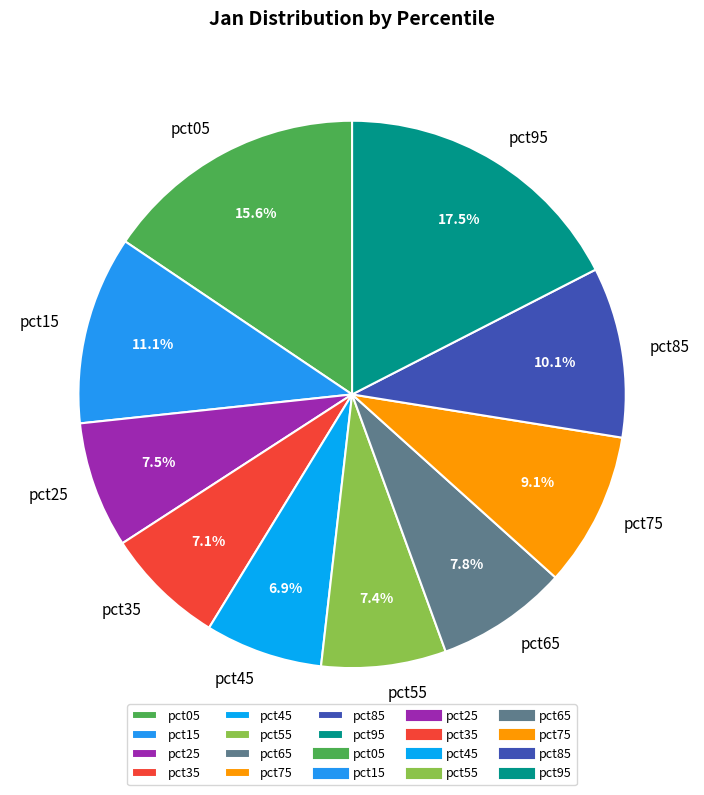

What percentage is NOT represented by pct15?

88.9%